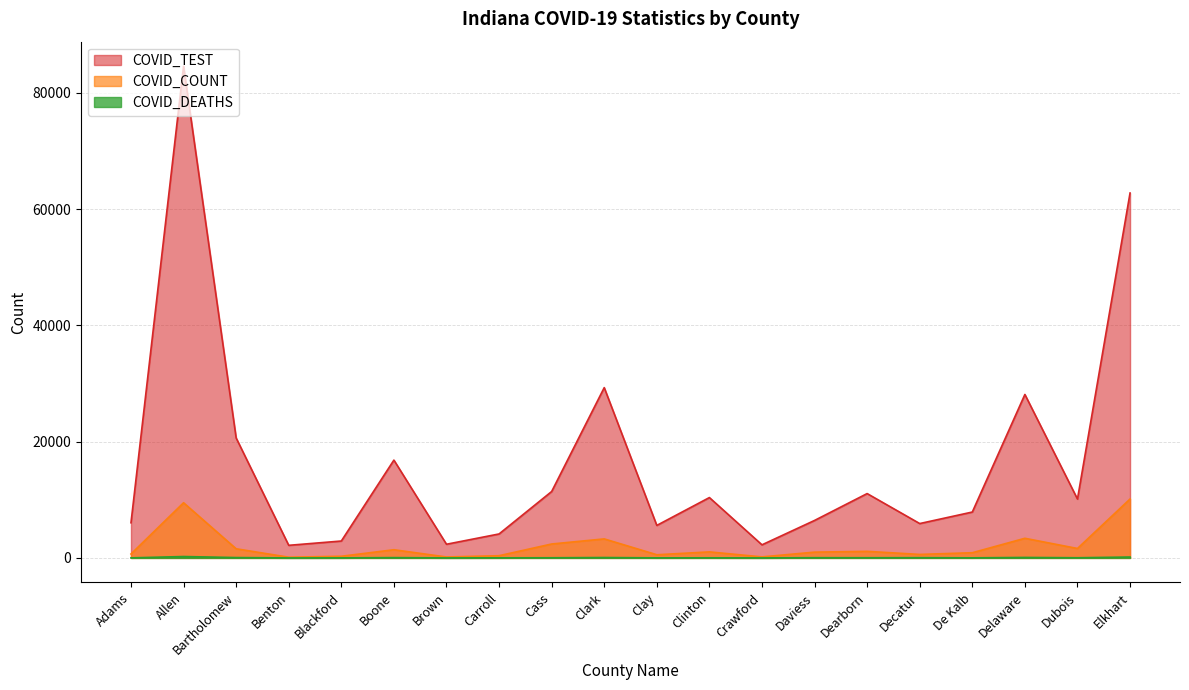

At which category does the chart reach its minimum across all series?

Benton